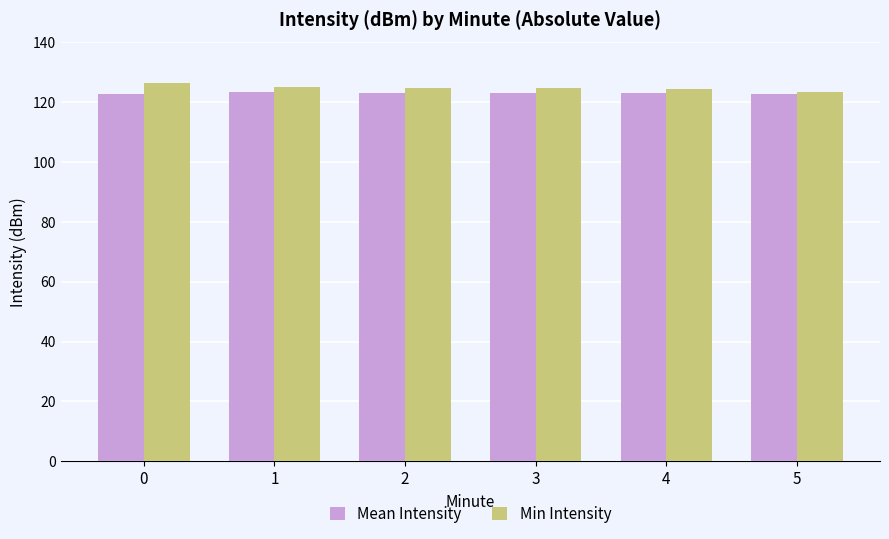

Count the number of categories in the chart.

6